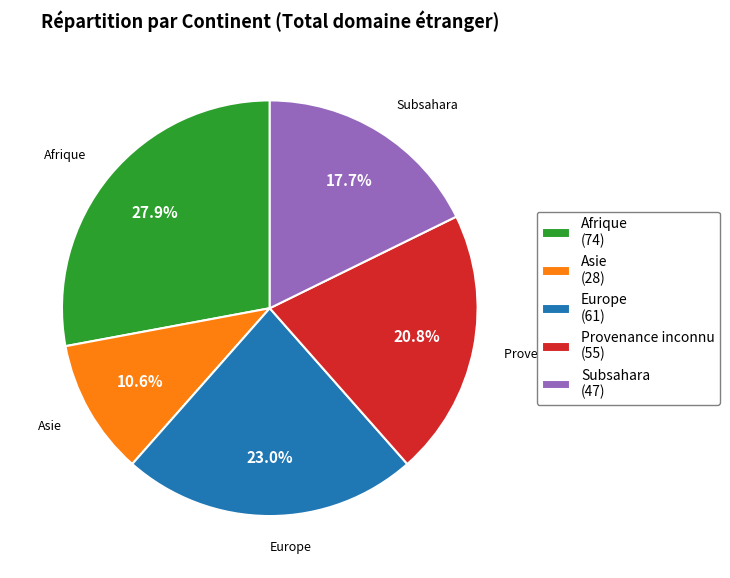

Combined, do Provenance inconnu (55) and Subsahara (47) account for over 50%?

No